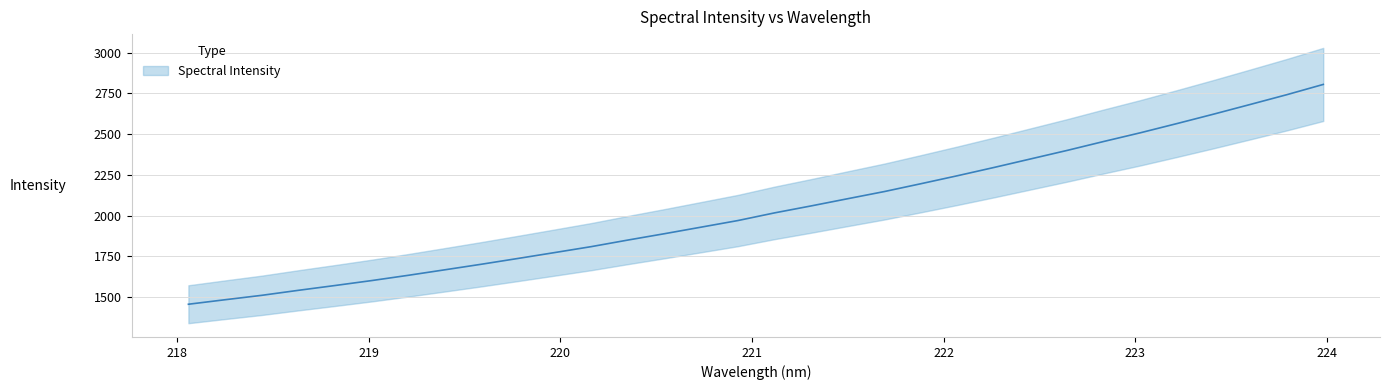

What is the label of the 6th point from the right?

223.0264